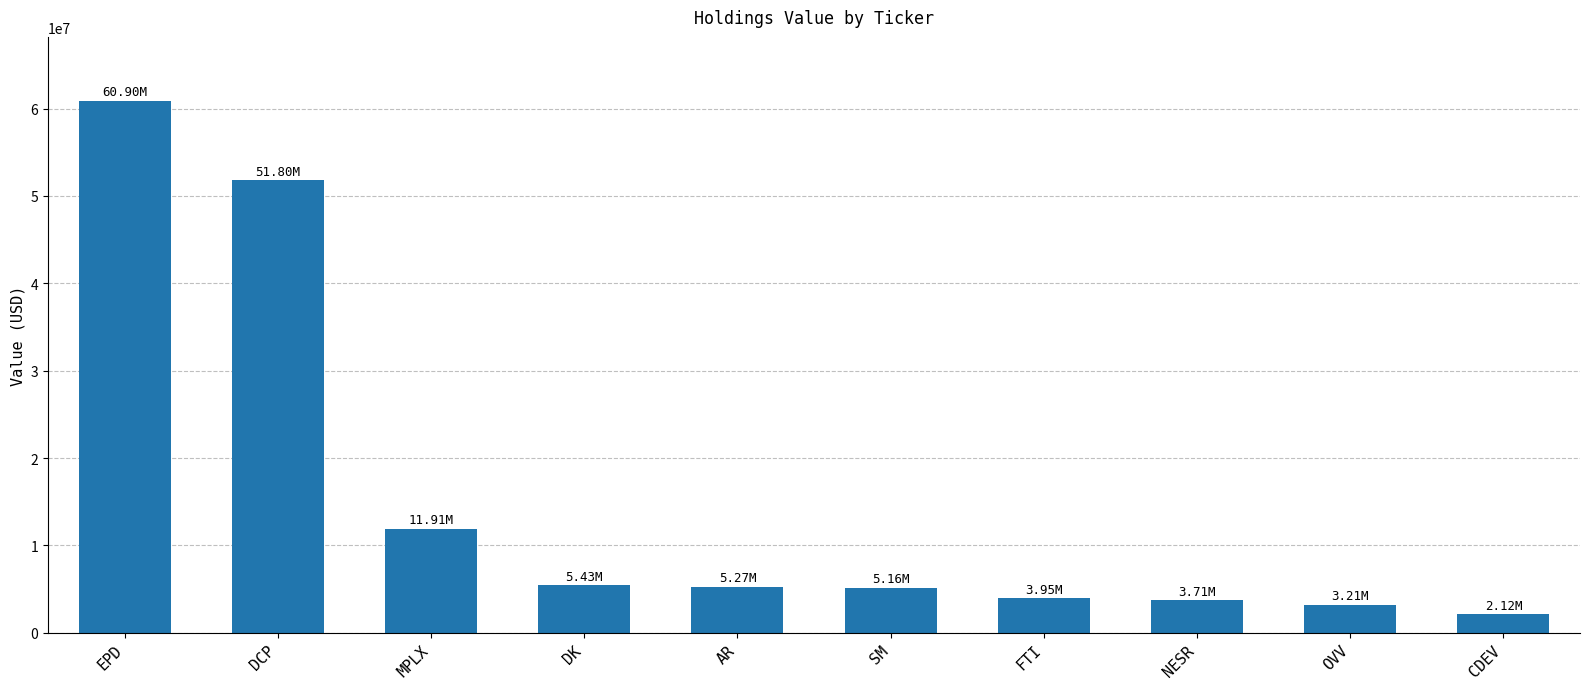

What is the label of the 3rd bar from the left?

MPLX